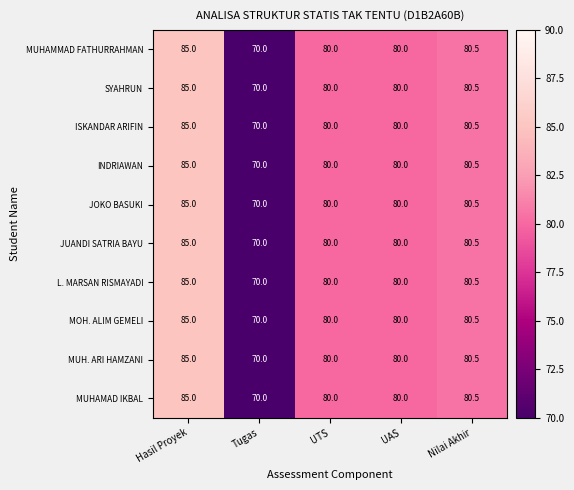

How many data points does each series have?

5